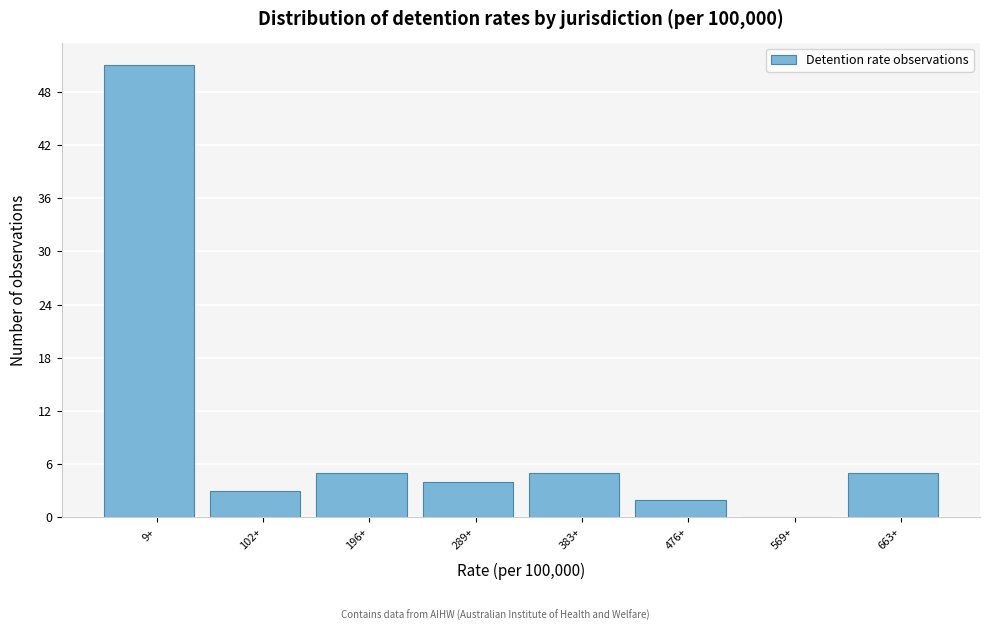

Reading left to right, what are all the values shown in this chart?

9+=51	102+=3	196+=5	289+=4	383+=5	476+=2	569+=0	663+=5